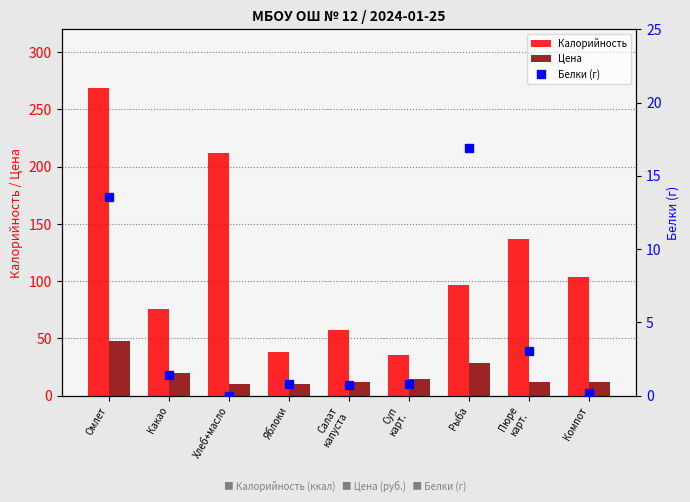

What is the sum of the Белки (г) values at Какао and Компот?

1.6